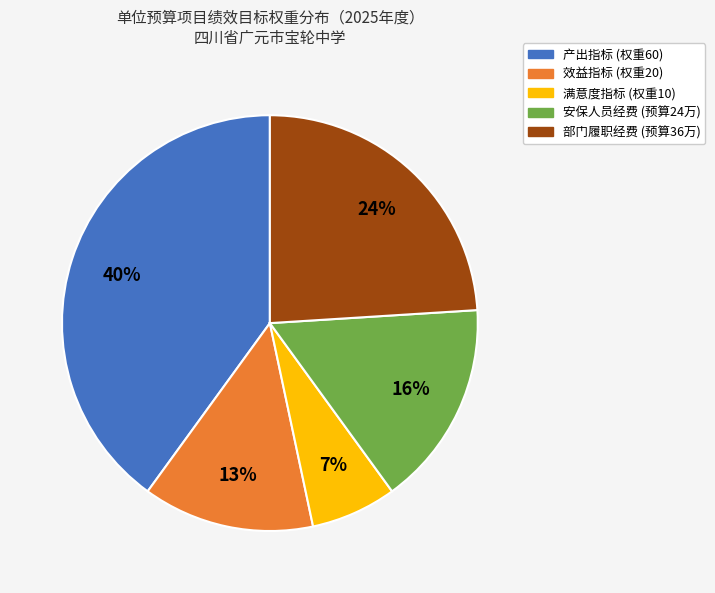

Is there any slice that represents more than half of the pie?

No